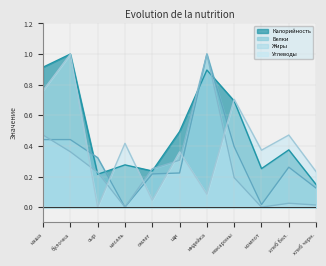

What is the label of the 6th point from the left?

щи